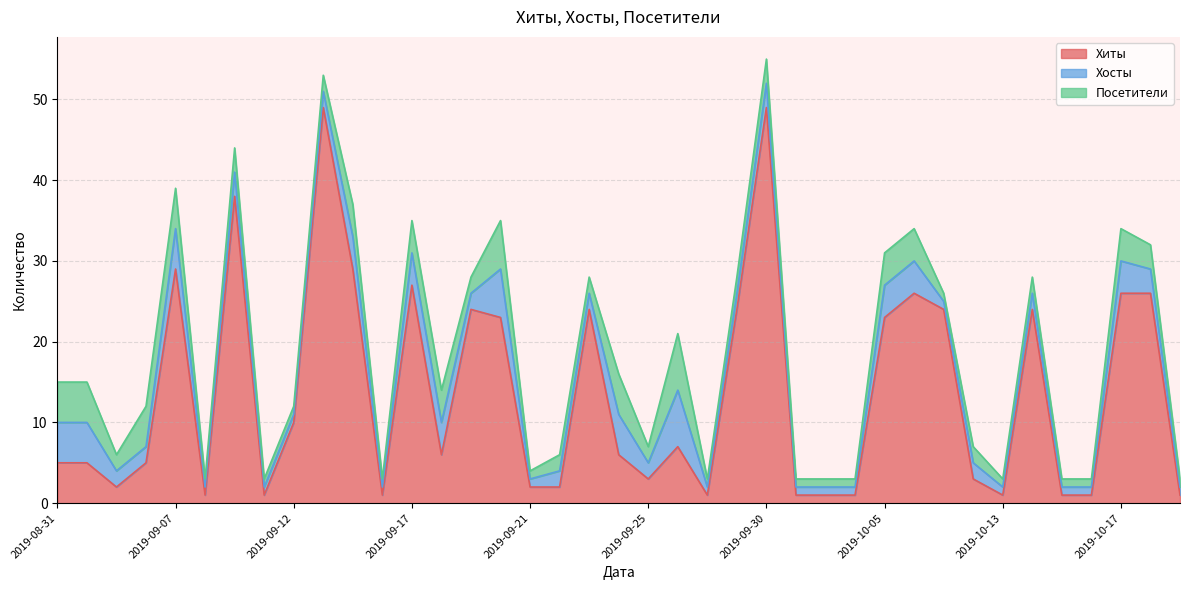

What position from the left is 2019-10-11?

31